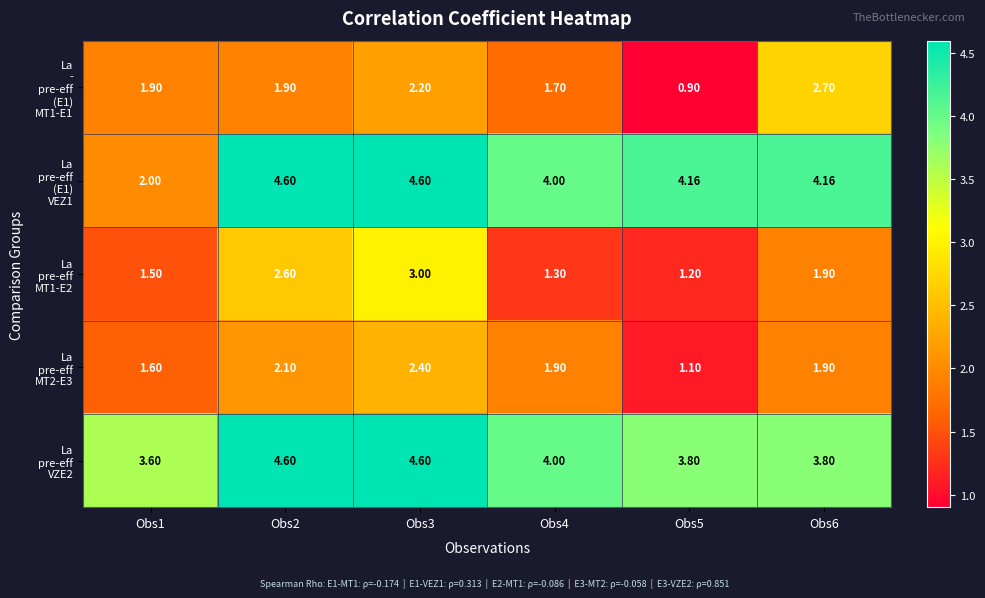

At how many categories does at least one series exceed 1?

6